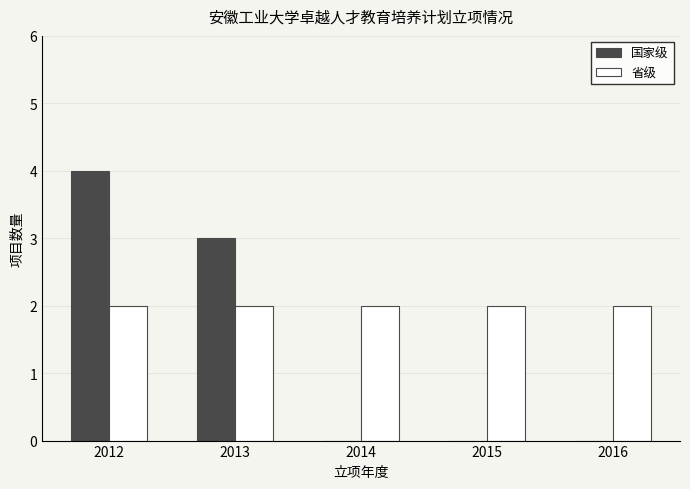

Are the bars grouped side by side (vs. stacked)?

Yes